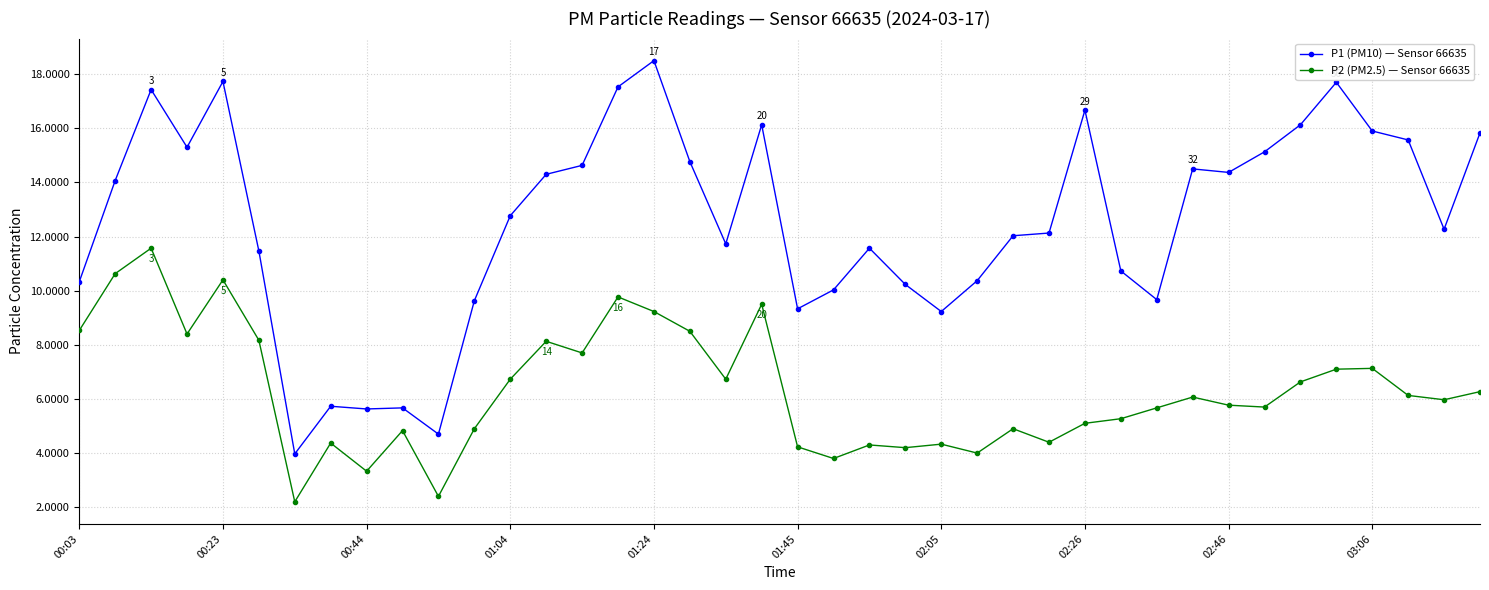

What is the lowest value of the P1 (PM10) — Sensor 66635 series?

4.0